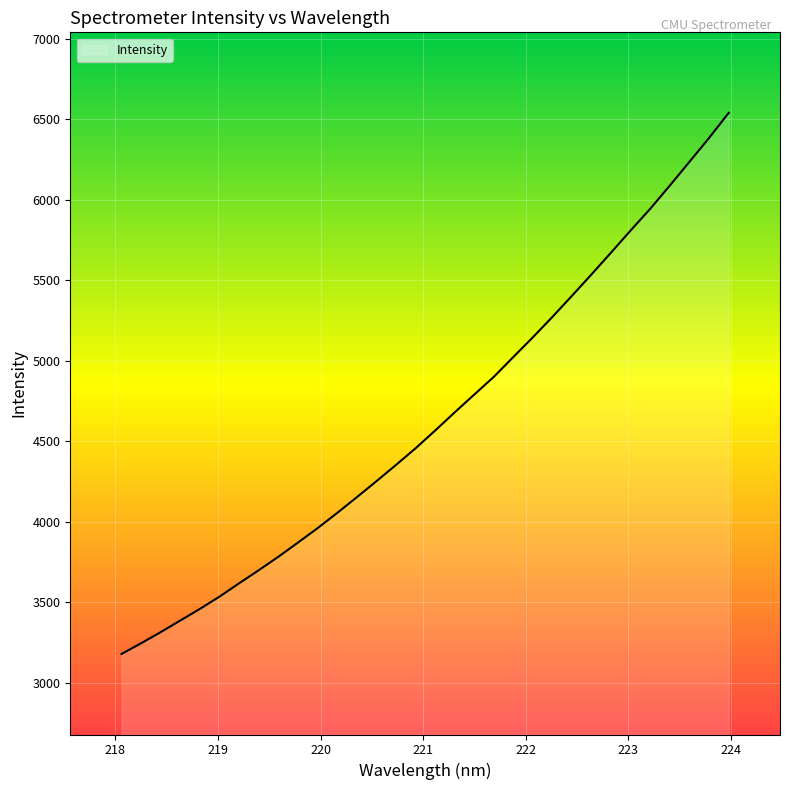

What is the difference between the maximum and minimum values?

3360.2